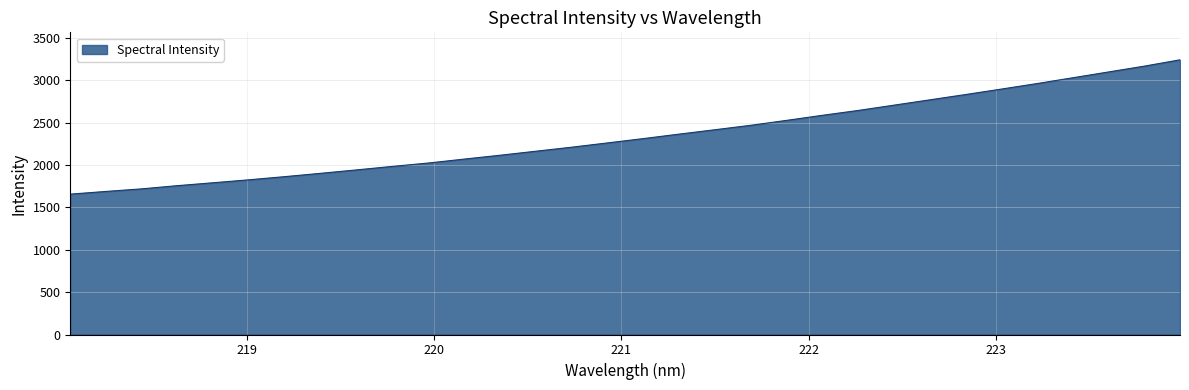

What is the minimum value shown in the chart?

1655.6